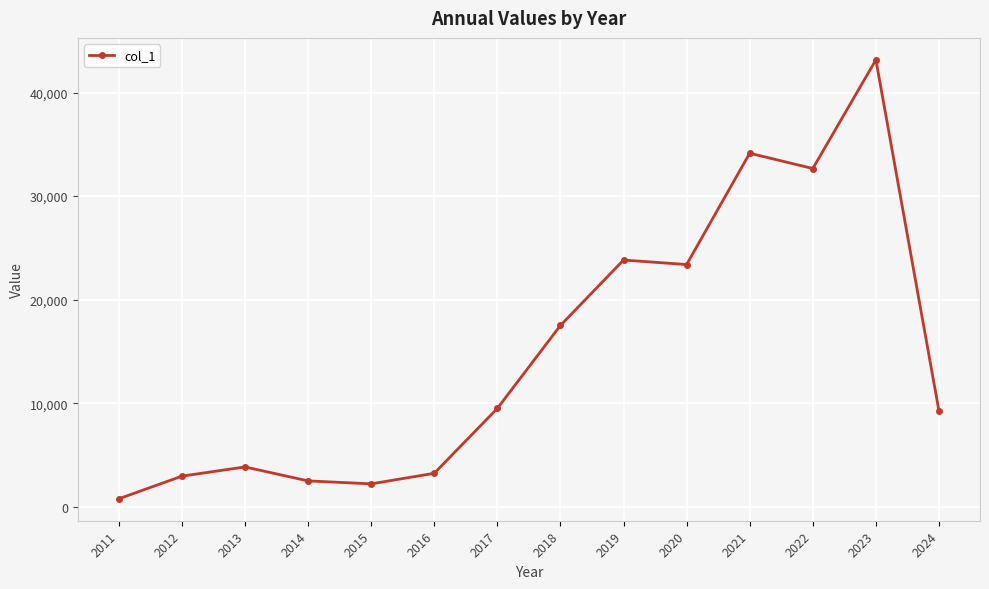

Does the chart have visible grid lines?

Yes